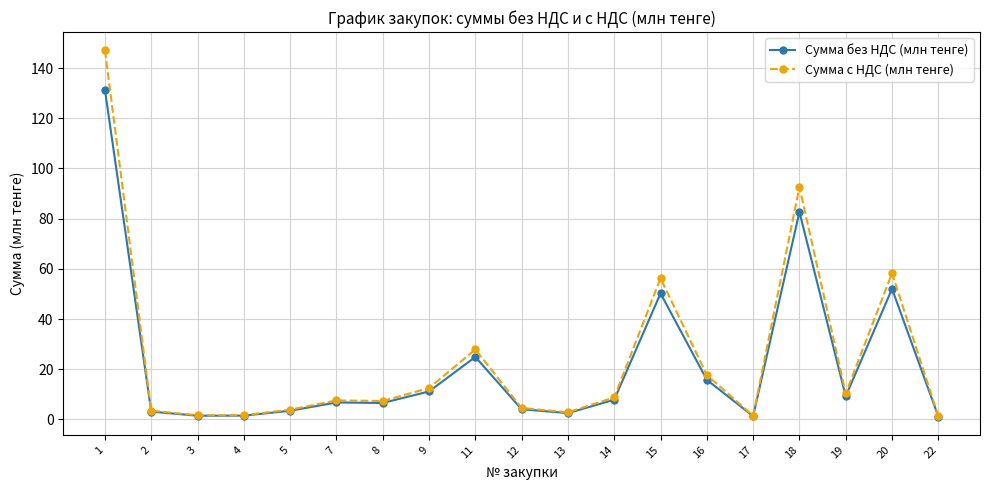

The Сумма с НДС (млн тенге) series shows 3.5 at 2. True or false?

True